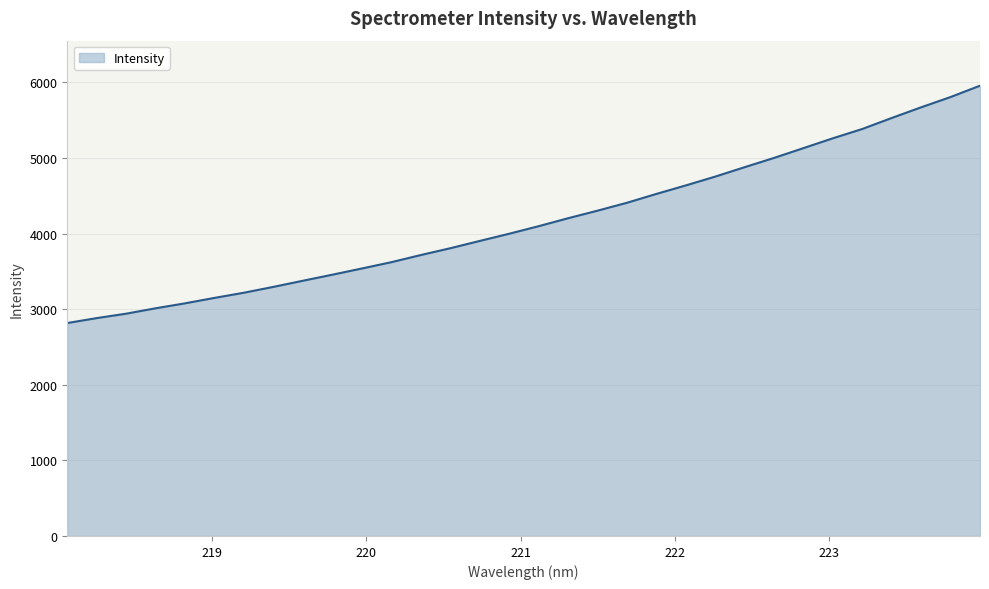

What is the smallest value displayed?

2816.5